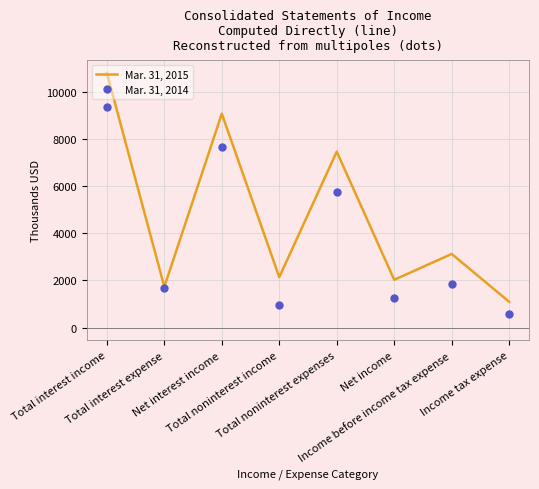

At which label does Mar. 31, 2015 first exceed 3125?

Total interest income